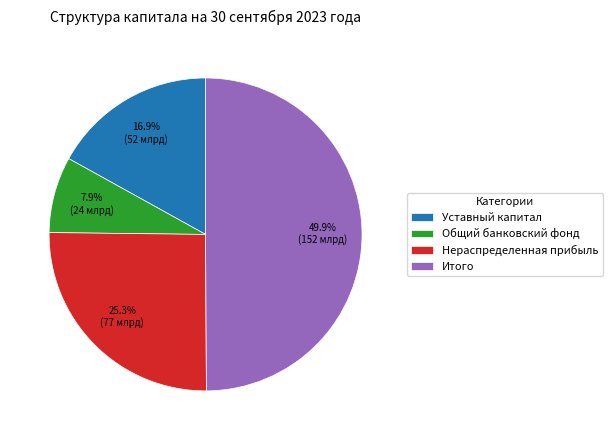

True or false: Итого accounts for 50% of the total.

True